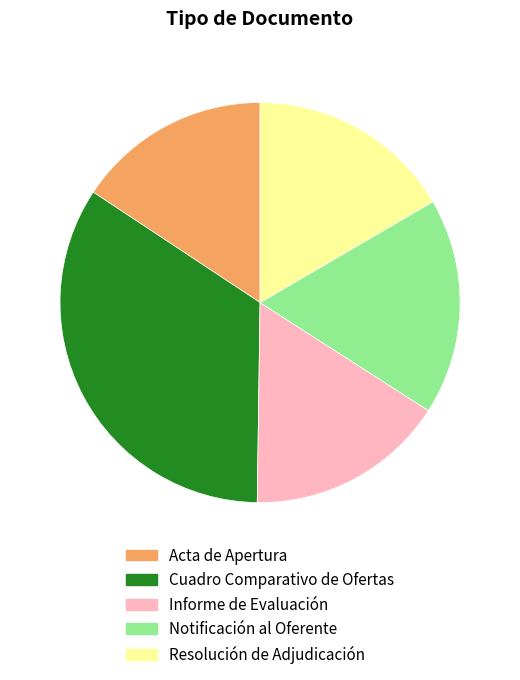

Does any single category account for the majority?

No